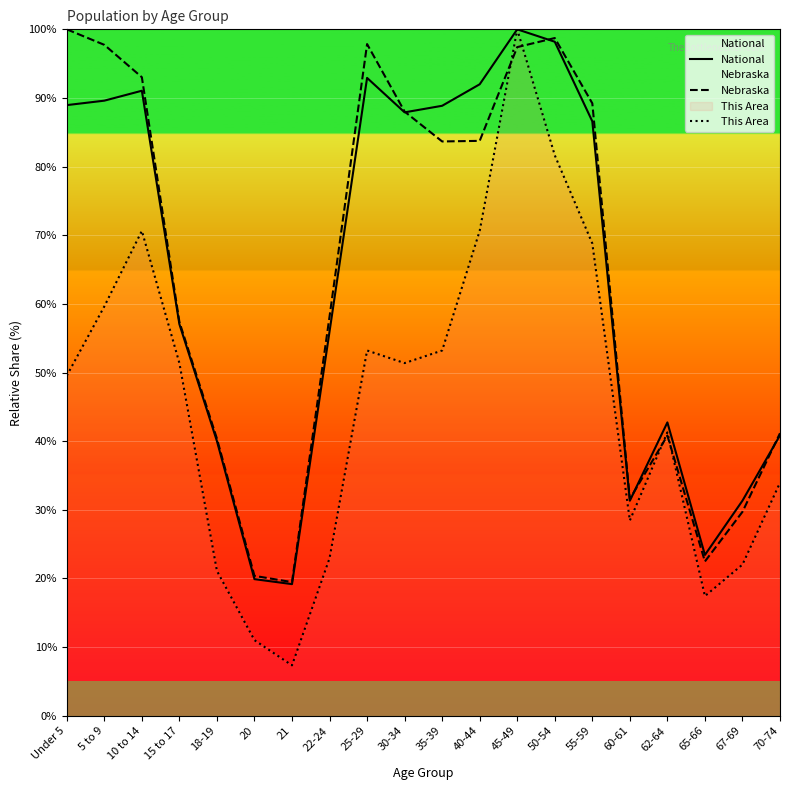

What is the minimum value for National?

19.2